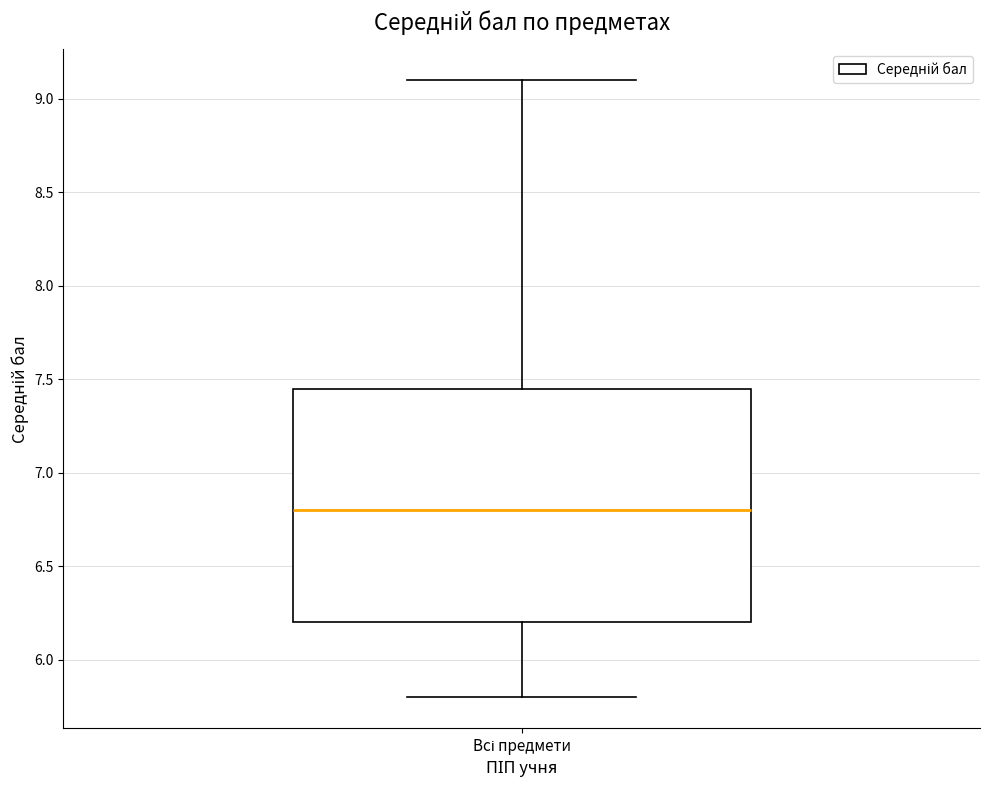

Transcribe this box plot: give where the median line is, the range the box spans, and where the two whiskers end, as read against the y-axis. The values are not printed on the chart, so give them approximately, as read against the axis.

median 6.80, box 6.20 to 7.45, whiskers 5.80 to 9.10